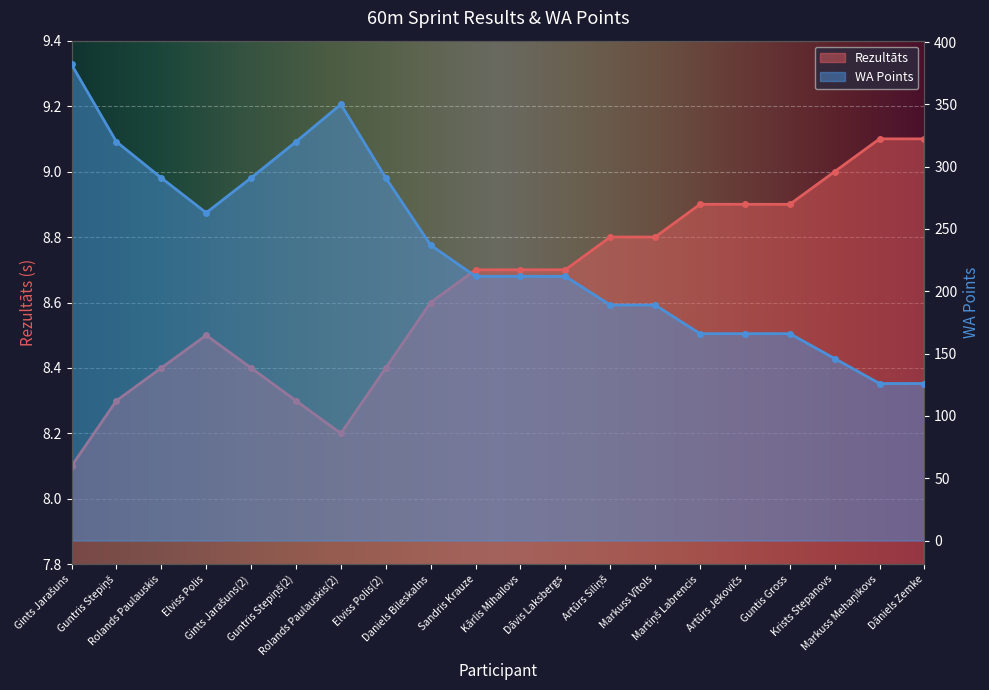

List the labels in order of Rezultāts value, largest first.

Markuss Mehaņikovs, Dāniels Zemke, Krists Stepanovs, Martiņš Labrencis, Artūrs Jekovičs, Guntis Gross, Artūrs Siliņš, Markuss Vītols, Sandris Krauze, Kārlis Mihailovs, Dāvis Laksbergs, Daniels Bileskalns, Elviss Polis, Rolands Paulauskis, Gints Jarašuns(2), Elviss Polis(2), Guntris Stepiņš, Guntris Stepiņš(2), Rolands Paulauskis(2), Gints Jarašuns